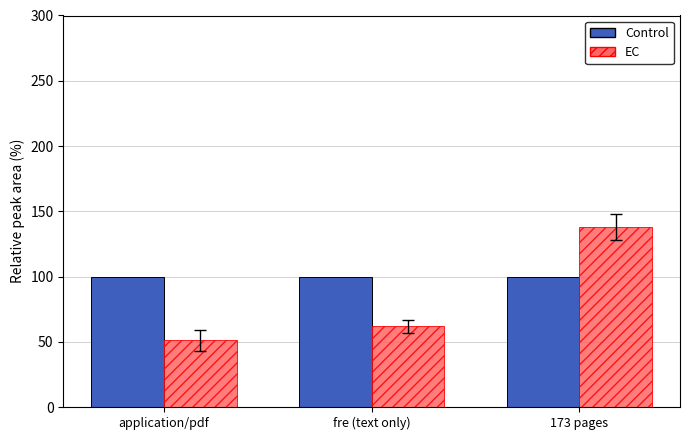

Reading left to right, extract all data points from this chart.

Control: 100	100	100
EC: 51	62	138